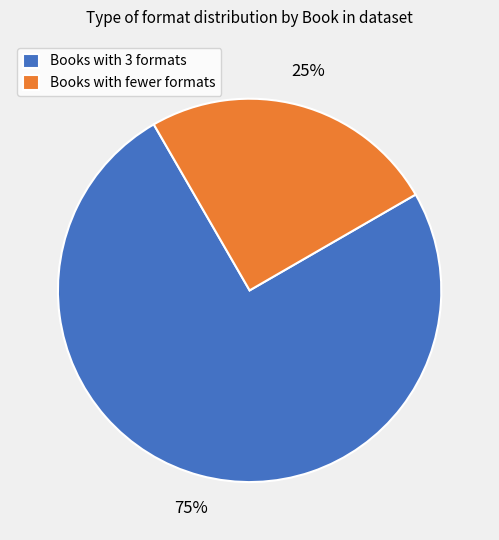

Which has a higher value, Books with fewer formats or Books with 3 formats?

Books with 3 formats